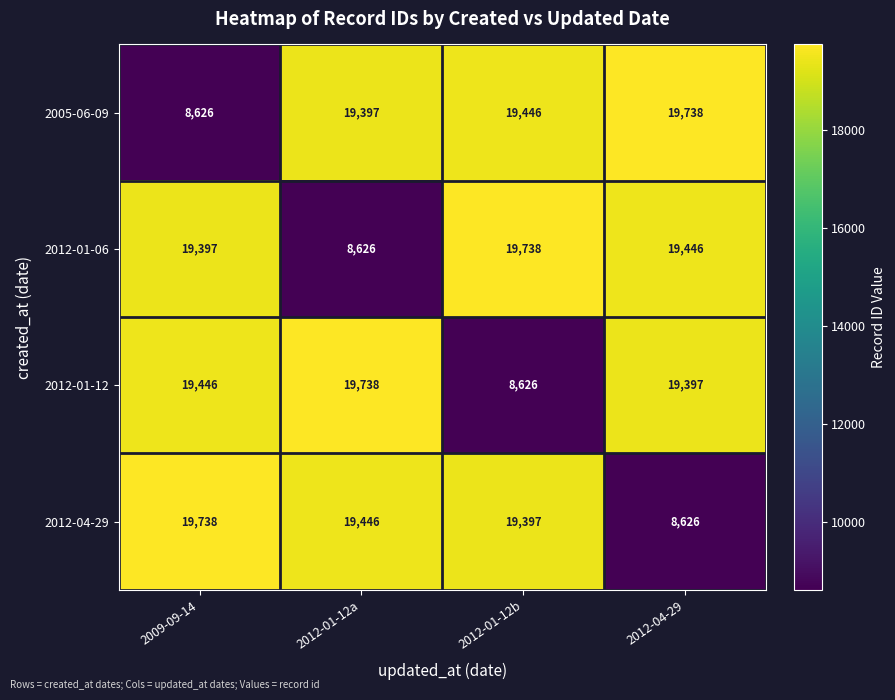

Reading left to right, what are all the values shown in this chart?

2005-06-09: 2009-09-14=8626	2012-01-12a=19397	2012-01-12b=19446	2012-04-29=19738
2012-01-06: 2009-09-14=19397	2012-01-12a=8626	2012-01-12b=19738	2012-04-29=19446
2012-01-12: 2009-09-14=19446	2012-01-12a=19738	2012-01-12b=8626	2012-04-29=19397
2012-04-29: 2009-09-14=19738	2012-01-12a=19446	2012-01-12b=19397	2012-04-29=8626